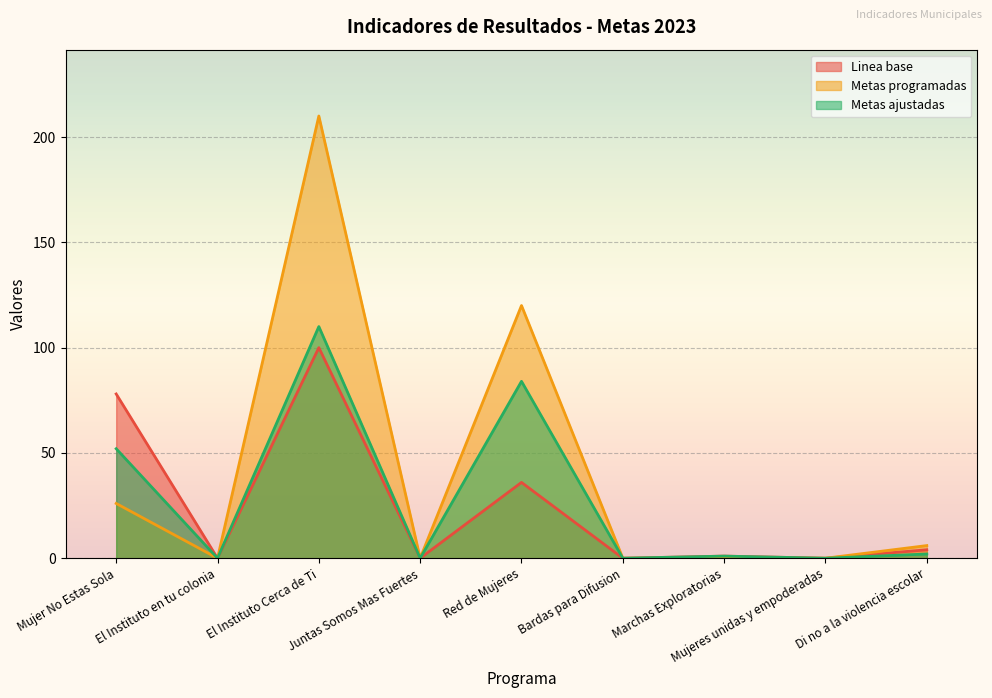

What are all the series names shown in the legend?

Linea base, Metas programadas, Metas ajustadas